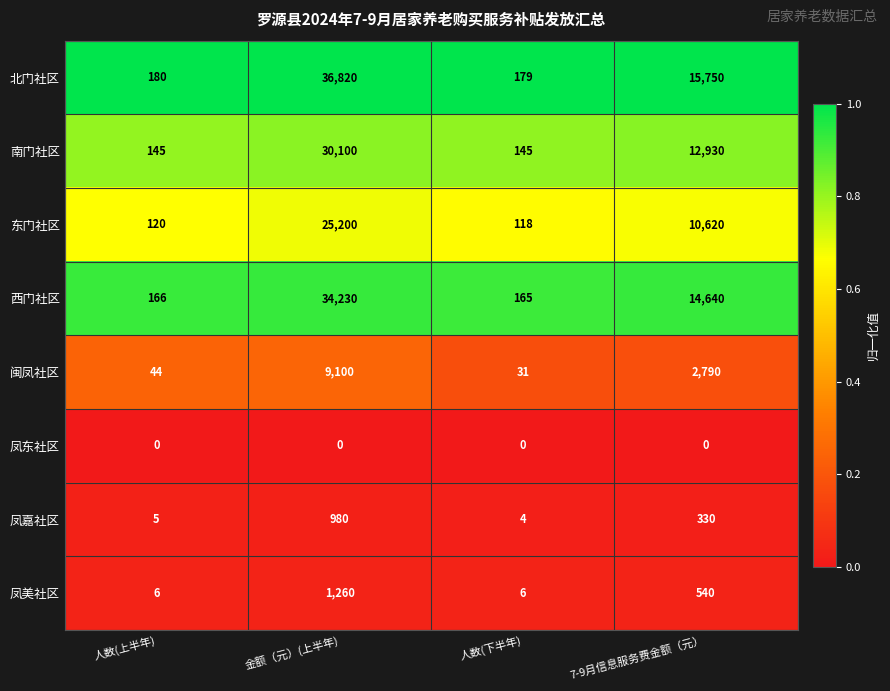

Which series changed the most between 人数(上半年) and 人数(下半年)?

闽凤社区